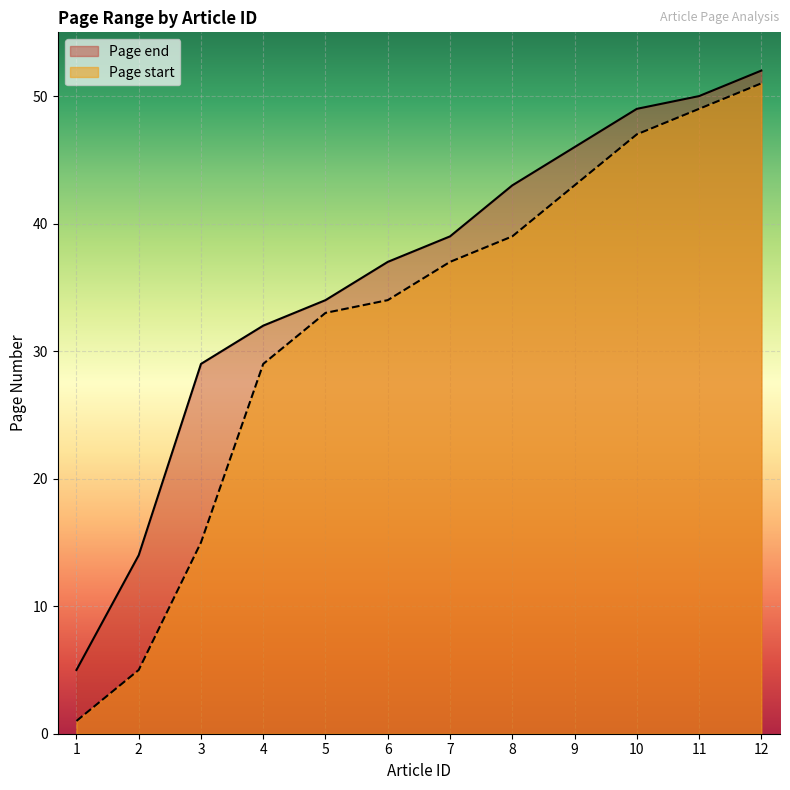

True or false: Page start has more than 0 points higher than both neighbors.

False